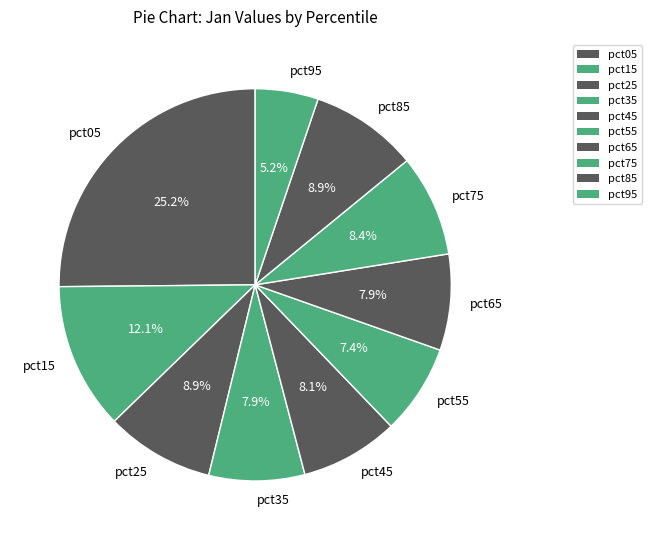

True or false: pct75 accounts for 1% of the total.

False